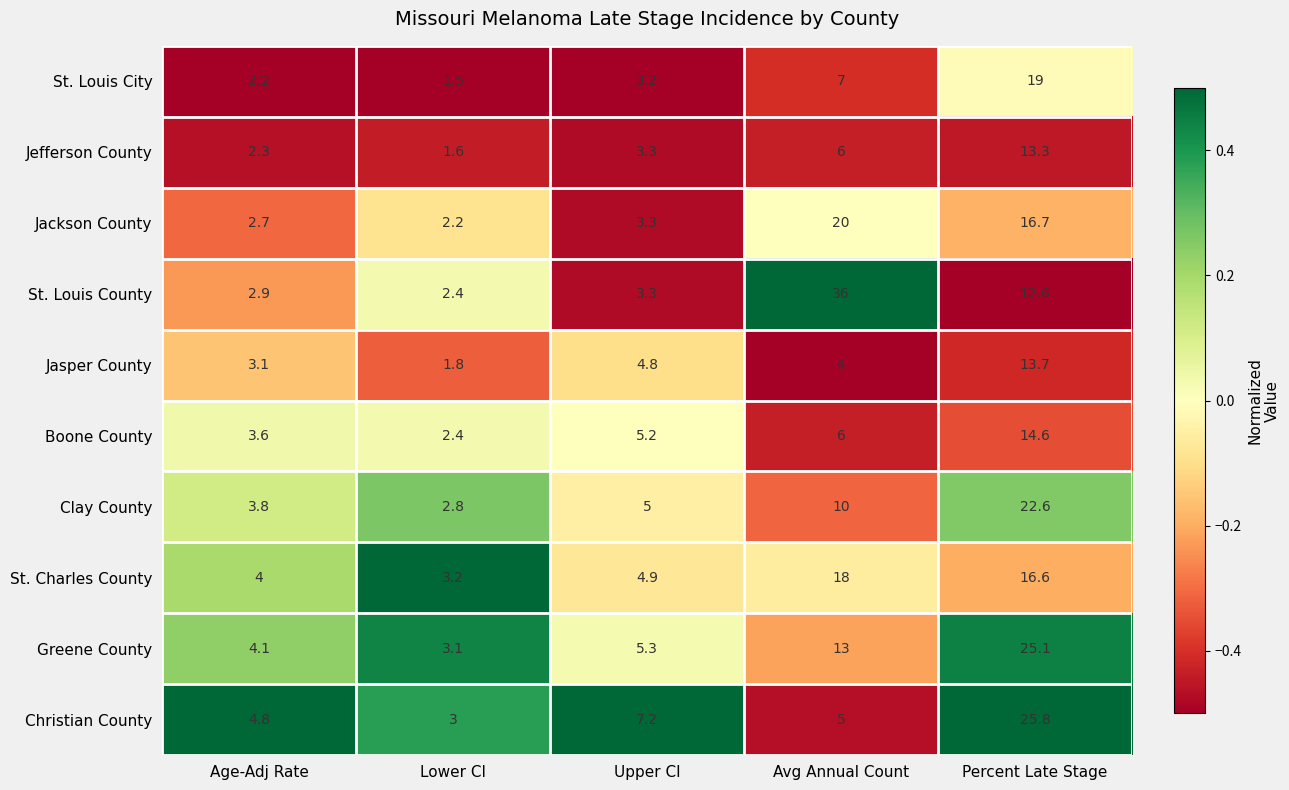

What is the difference between the maximum and minimum values in the St. Louis City series?

17.5